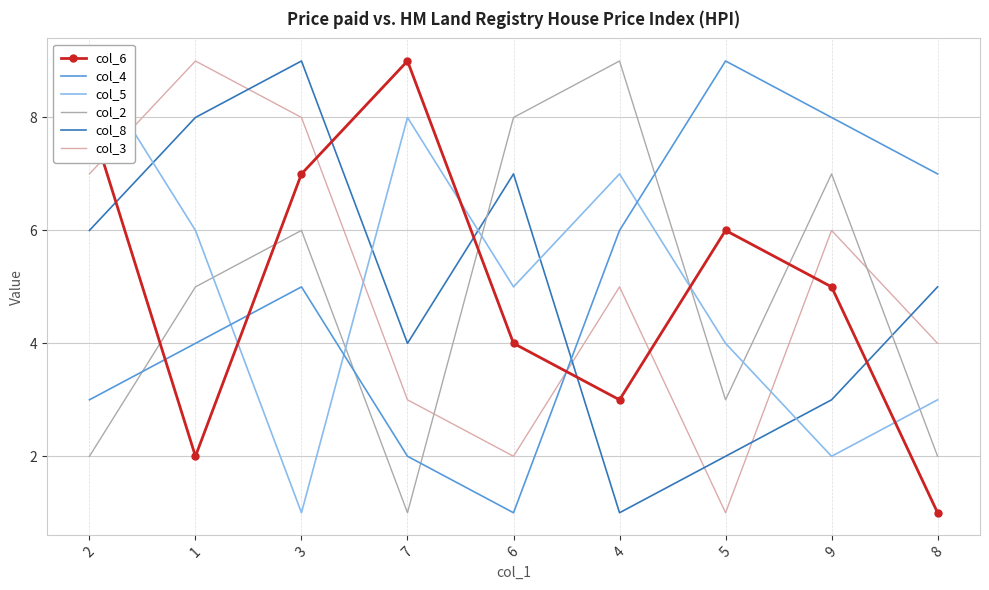

The col_2 series shows 2 at 7. True or false?

False